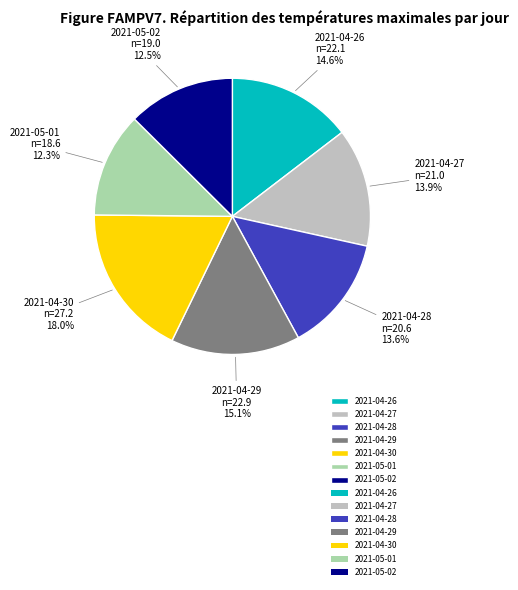

What is the largest slice in the pie chart?

2021-04-30